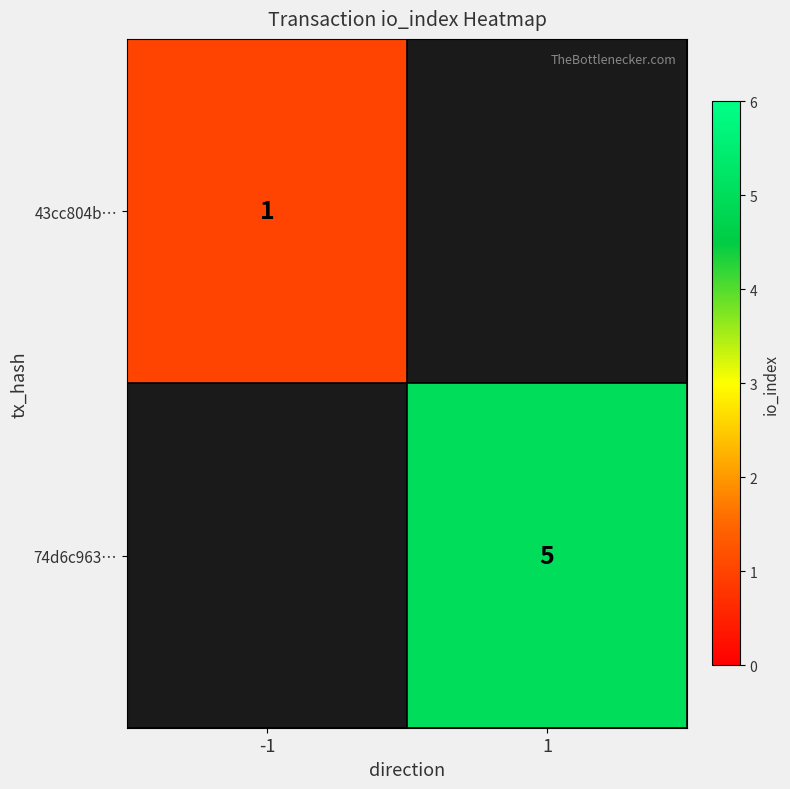

Which has a higher value, -1 or 1?

1